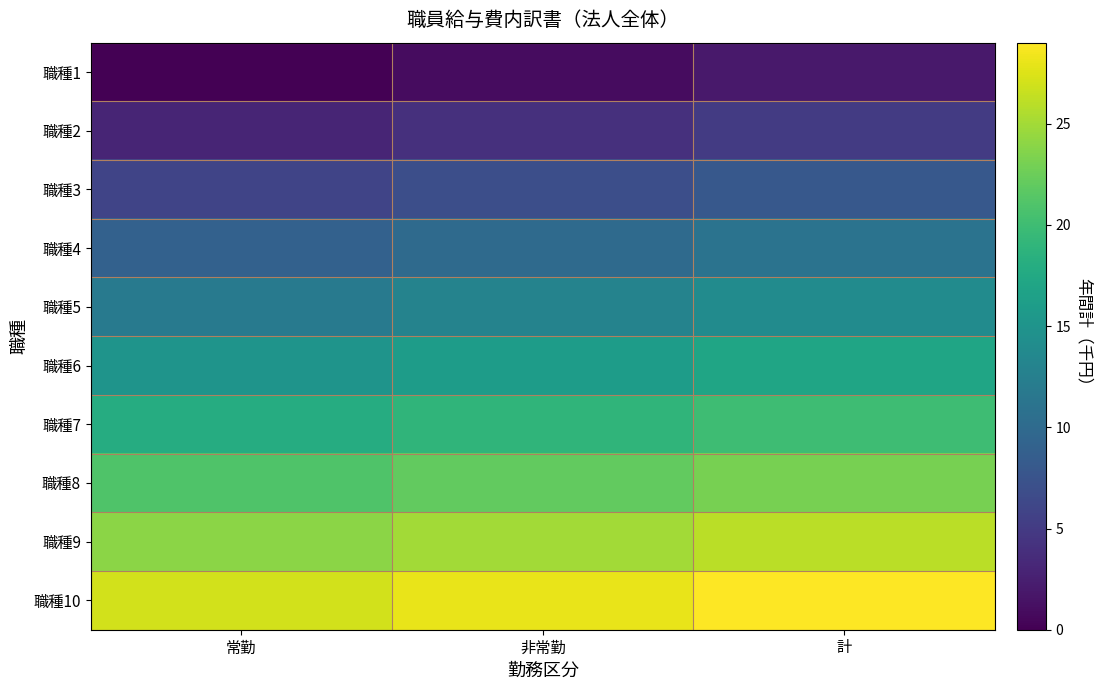

At how many categories does at least one series exceed 17?

3